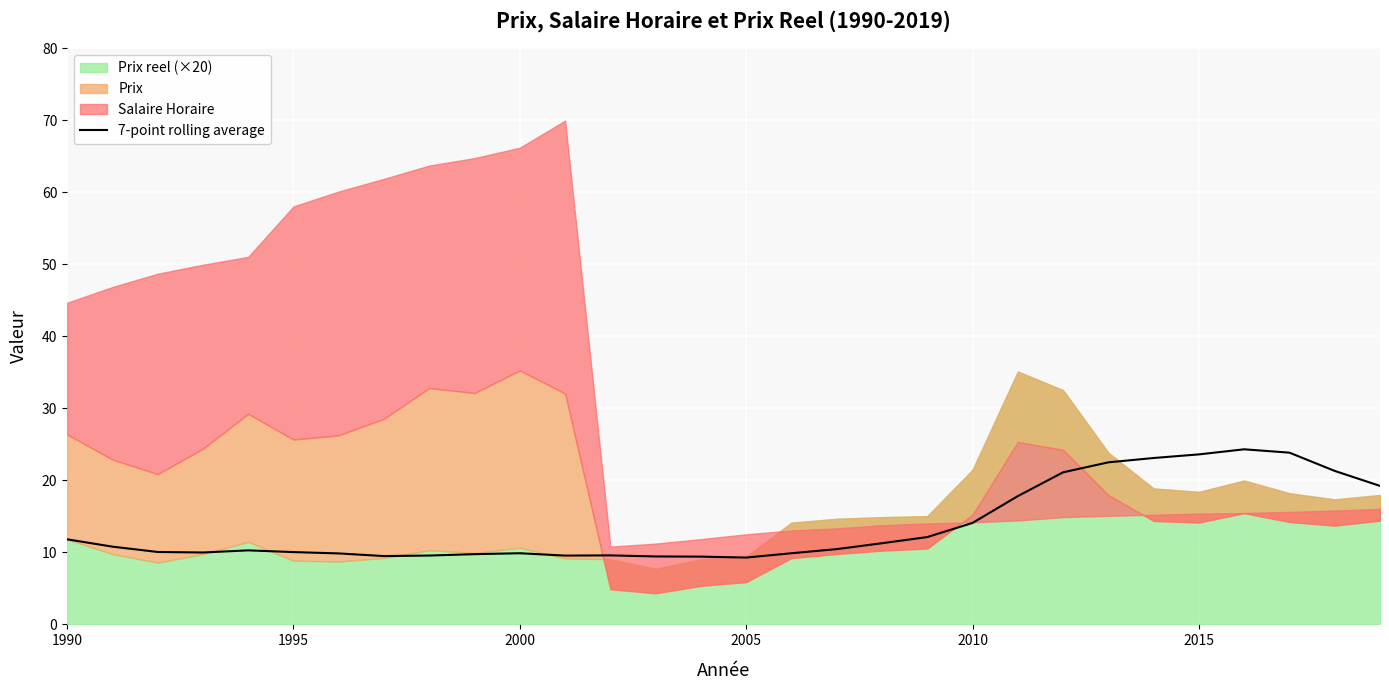

What is the maximum value for 7-point rolling average?

24.3